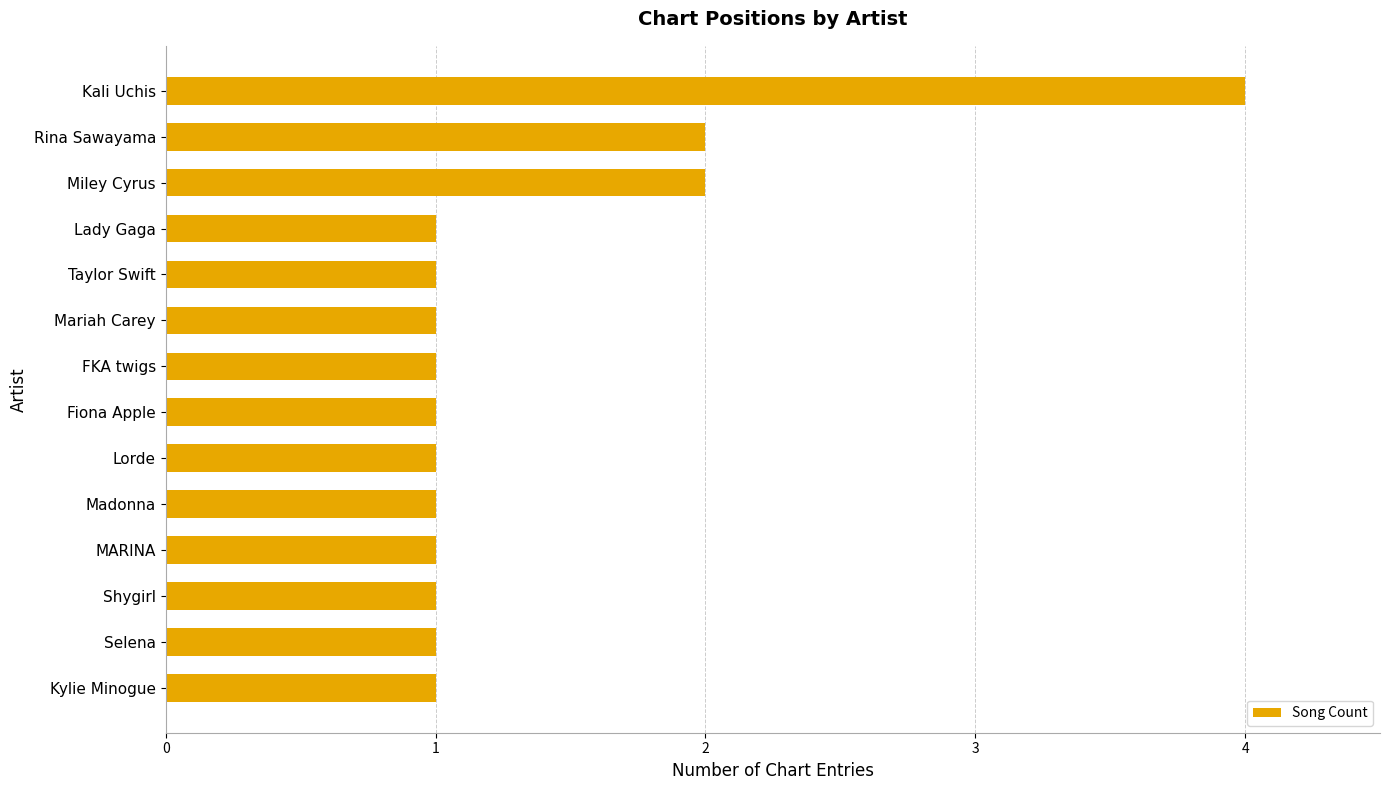

What is the change in value from Mariah Carey to Rina Sawayama?

+1